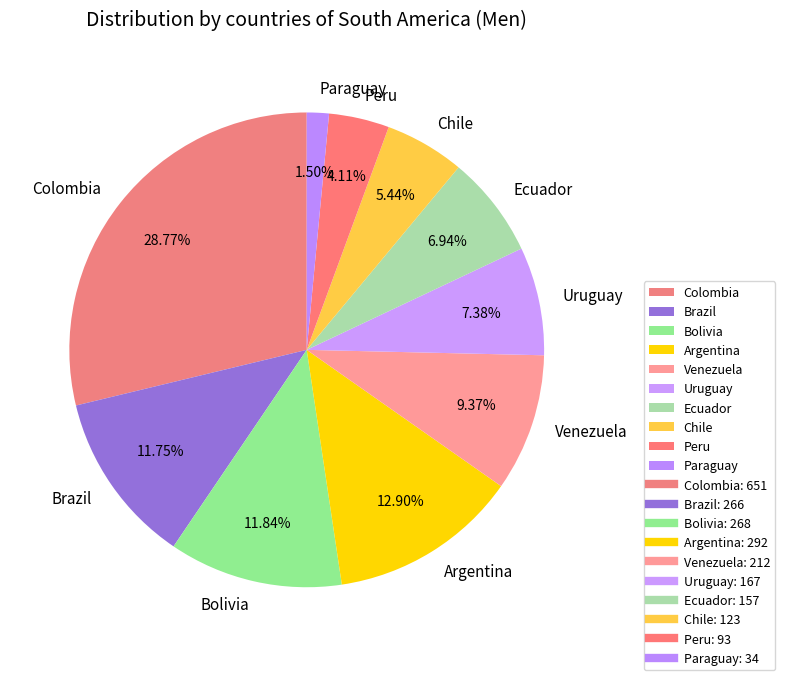

To the nearest percent, what percentage of the pie is Brazil?

12%